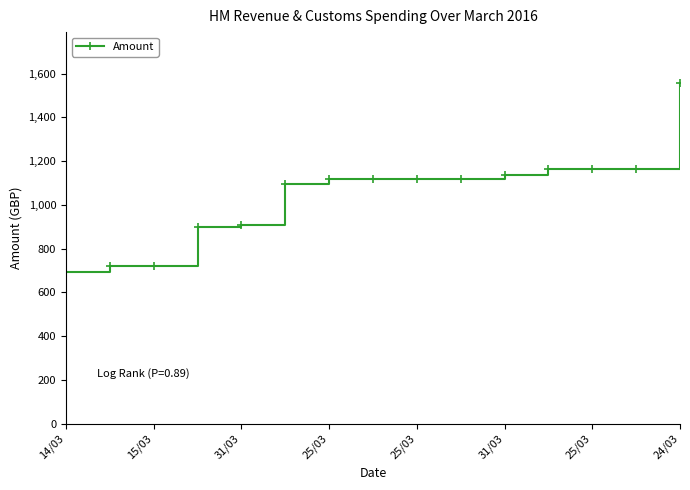

What is the value of the 2nd point from the left?

720.4